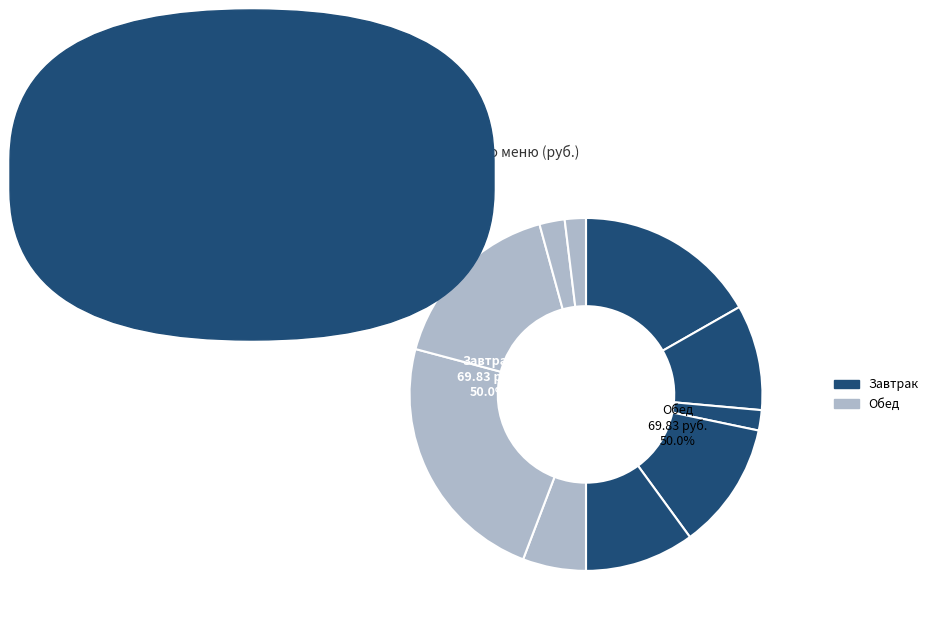

How many segments does this pie chart have?

10